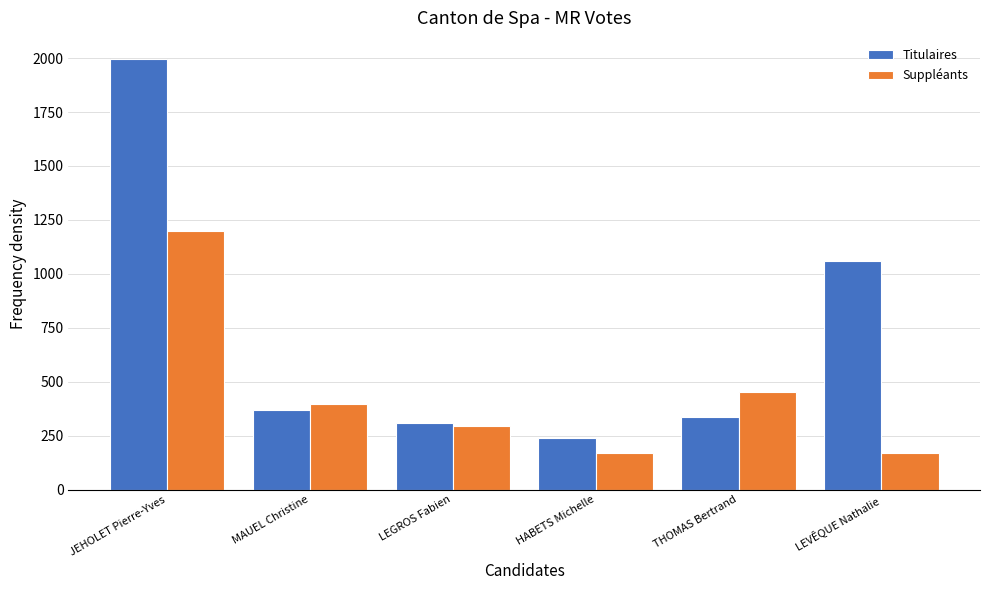

At which label does Titulaires reach its peak?

JEHOLET Pierre-Yves